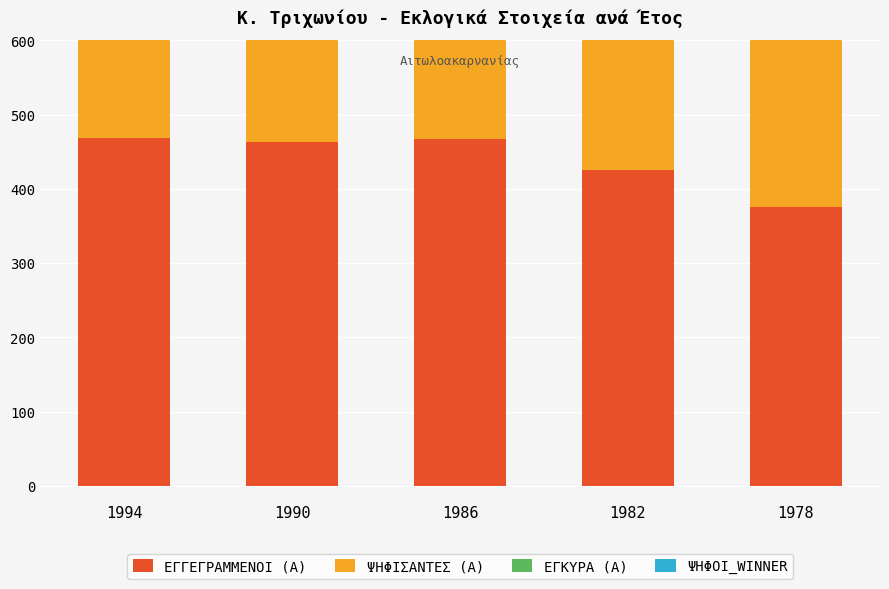

What is the difference between the maximum and minimum values in the ΕΓΓΕΓΡΑΜΜΕΝΟΙ (Α) series?

94